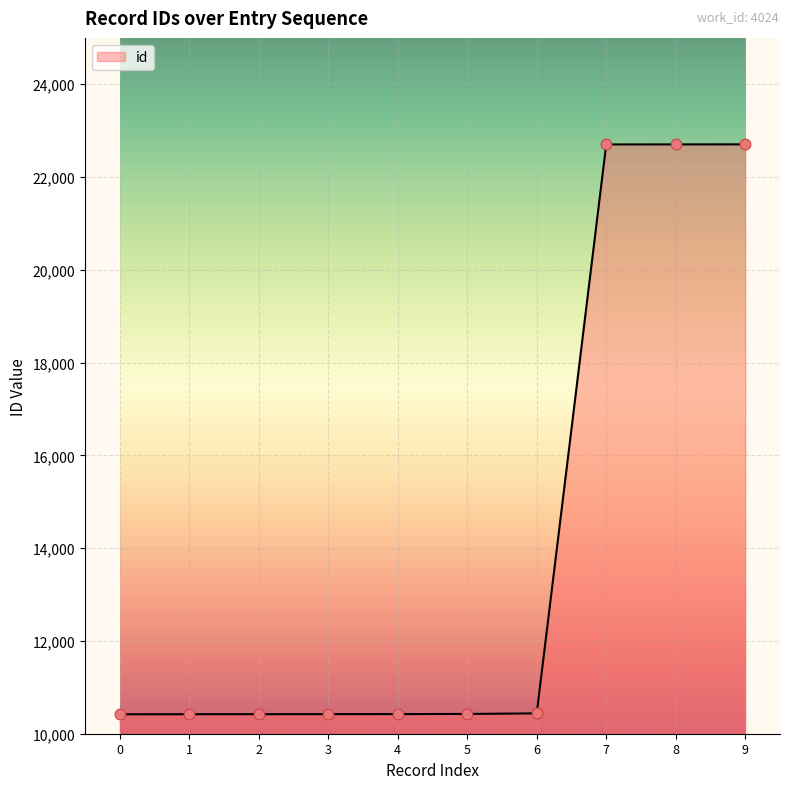

What is the ratio of the value at 2 to the value at 6?

1.0